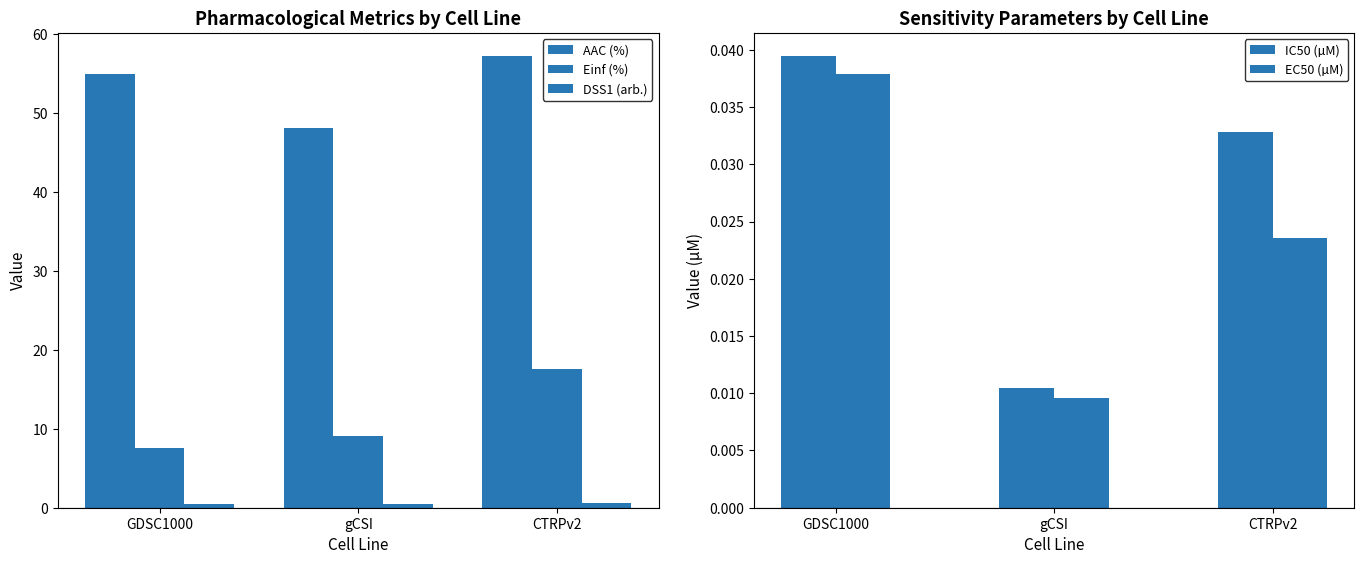

What is the label of the 3rd bar from the left?

CTRPv2